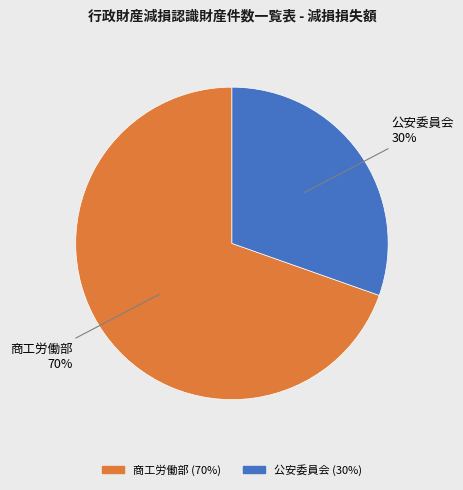

How many slices are in this pie chart?

2